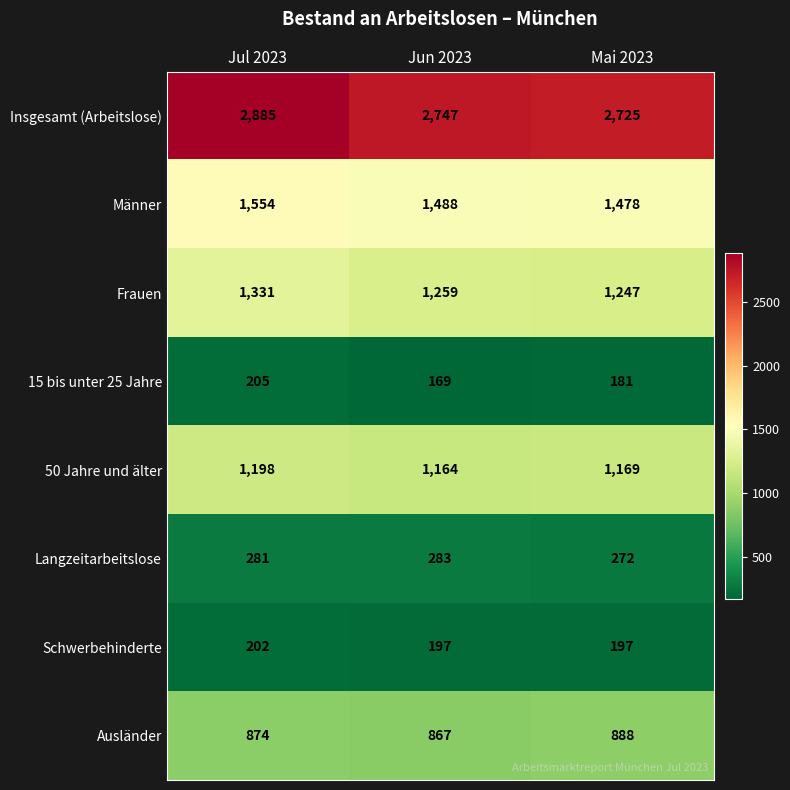

Rank the series by their maximum value, from lowest to highest.

Schwerbehinderte, 15 bis unter 25 Jahre, Langzeitarbeitslose, Ausländer, 50 Jahre und älter, Frauen, Männer, Insgesamt (Arbeitslose)